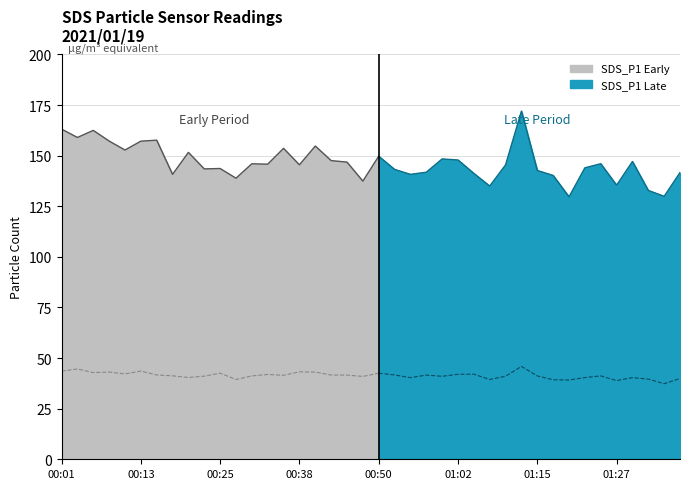

The value of SDS_P2 at 01:12 is 45.9. True or false?

True